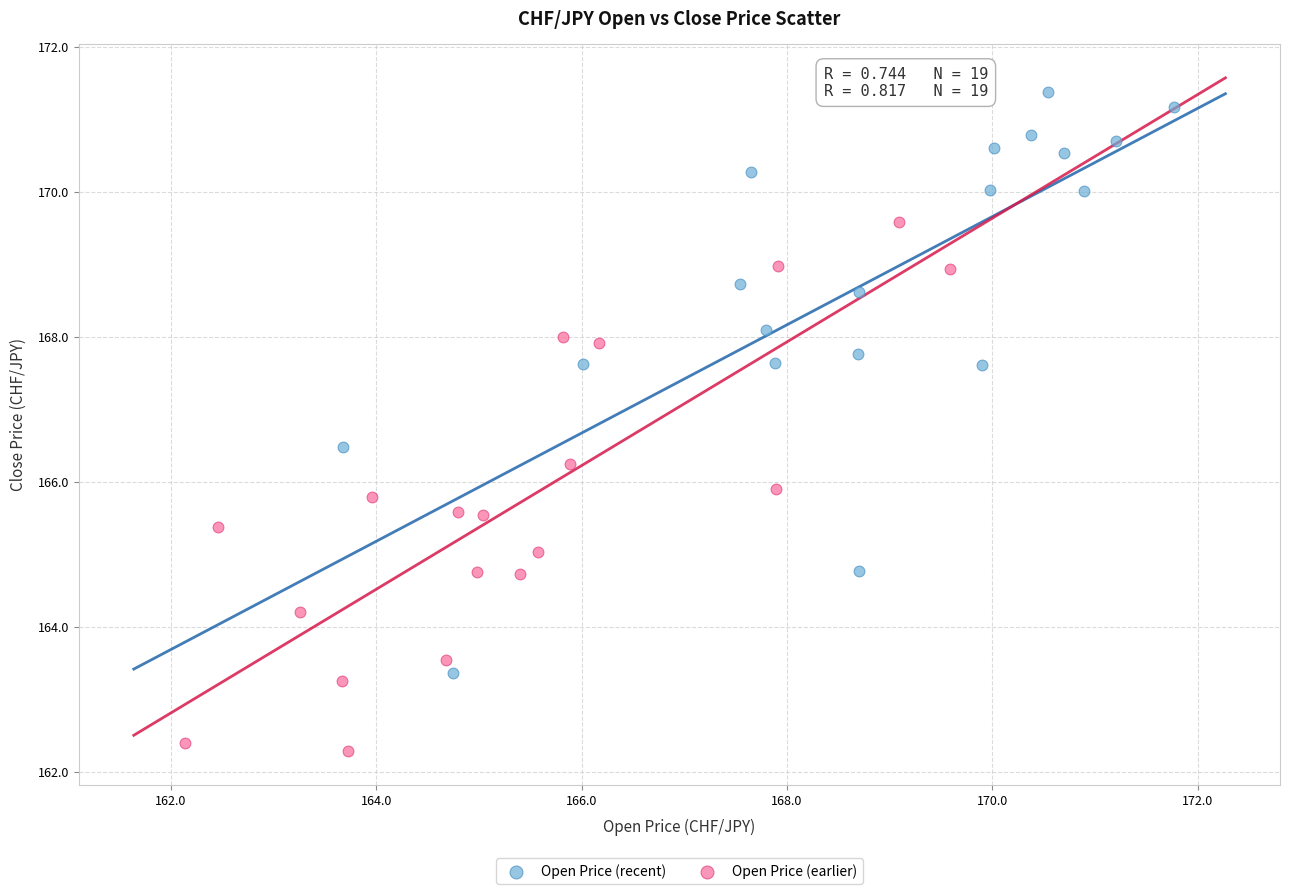

Which series reaches the maximum Y coordinate?

Open Price (recent)